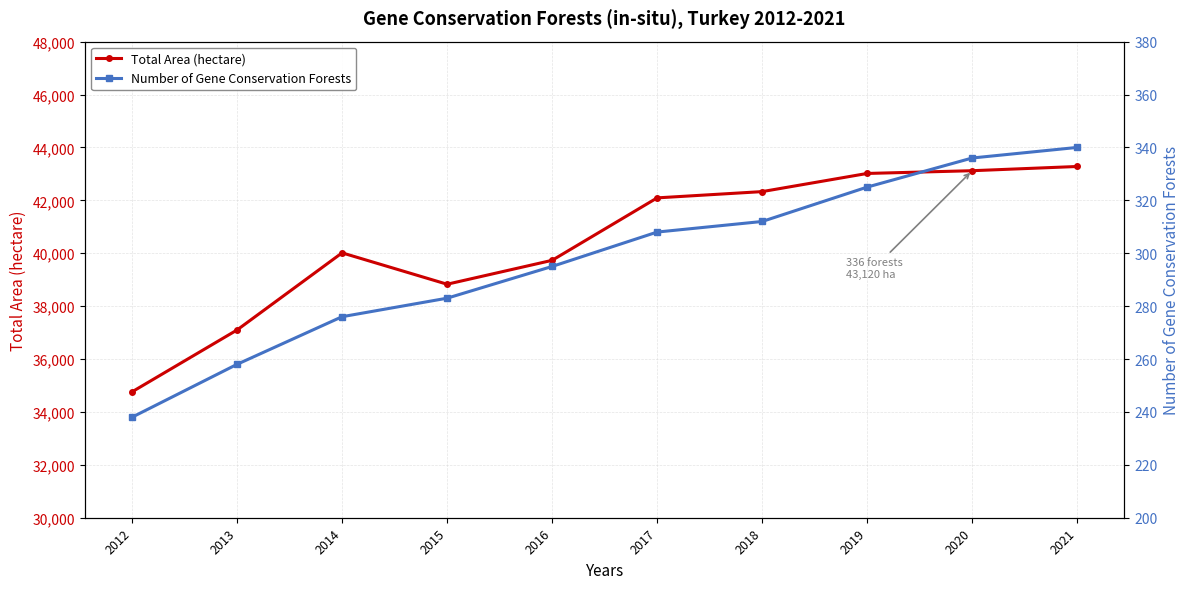

Rank the series by their average value, from highest to lowest.

Total Area (hectare), Number of Gene Conservation Forests